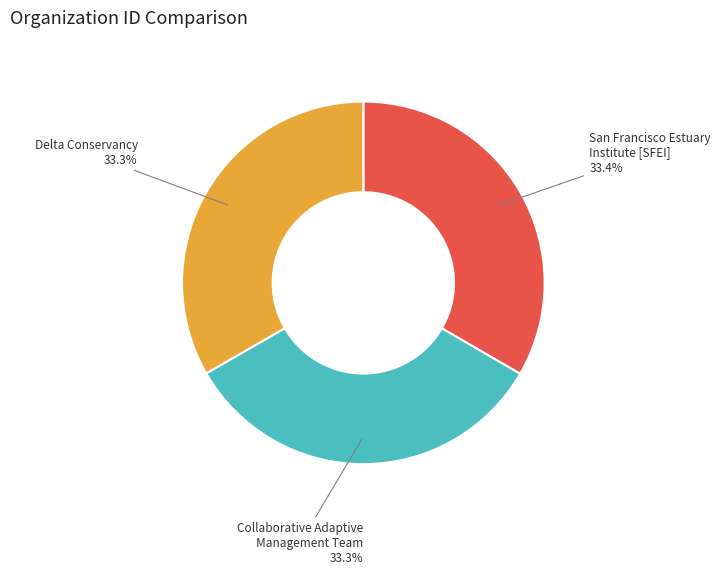

True or false: Delta Conservancy accounts for 20% of the total.

False